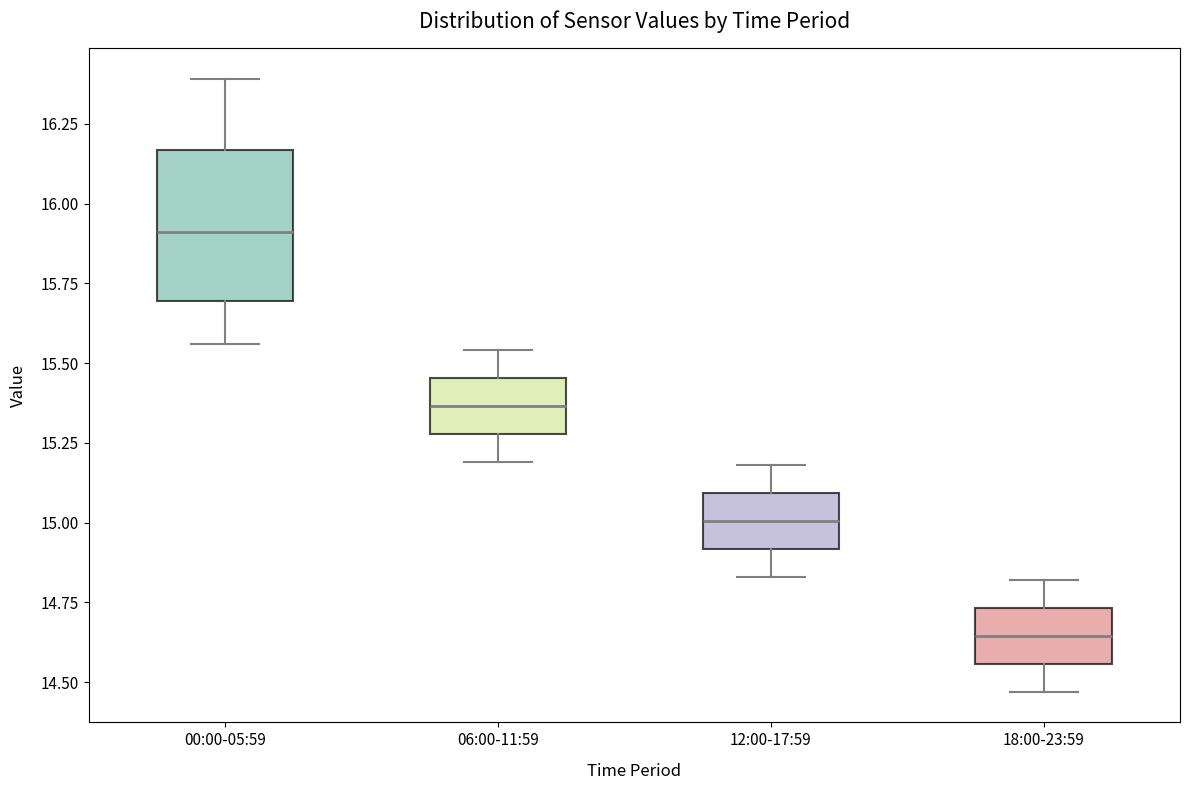

Where is the upper edge of the box for 06:00-11:59 on the y-axis? The values are not printed on the chart, so give them approximately, as read against the axis.

15.45